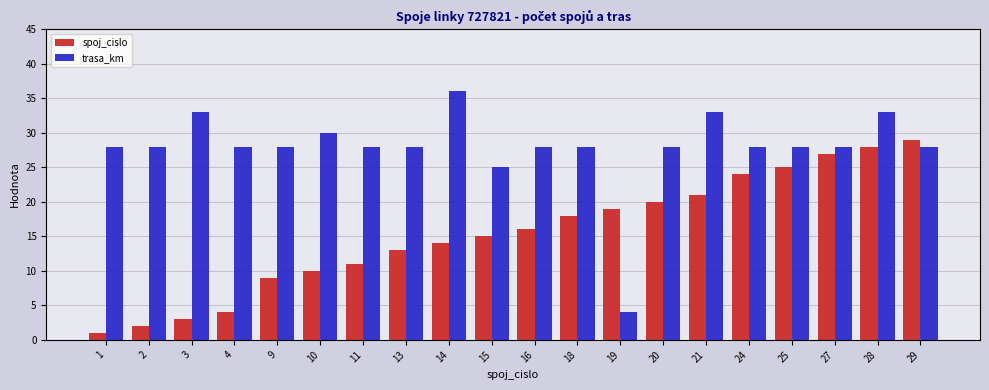

At which label is spoj_cislo closest to 15?

15